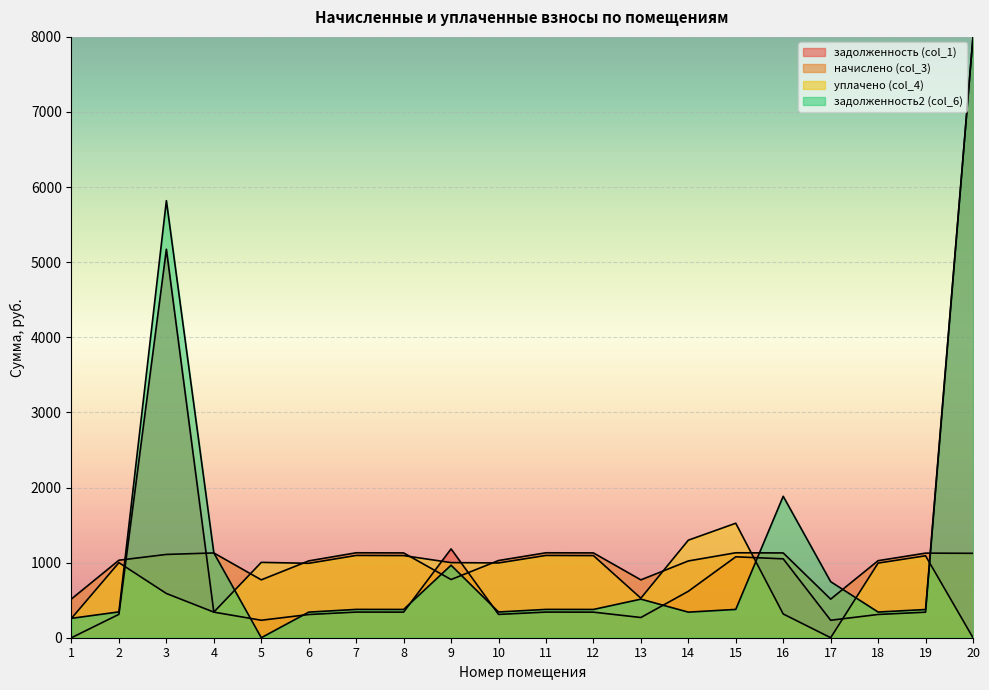

How many intersections are there between уплачено (col_4) and начислено (col_3)?

6